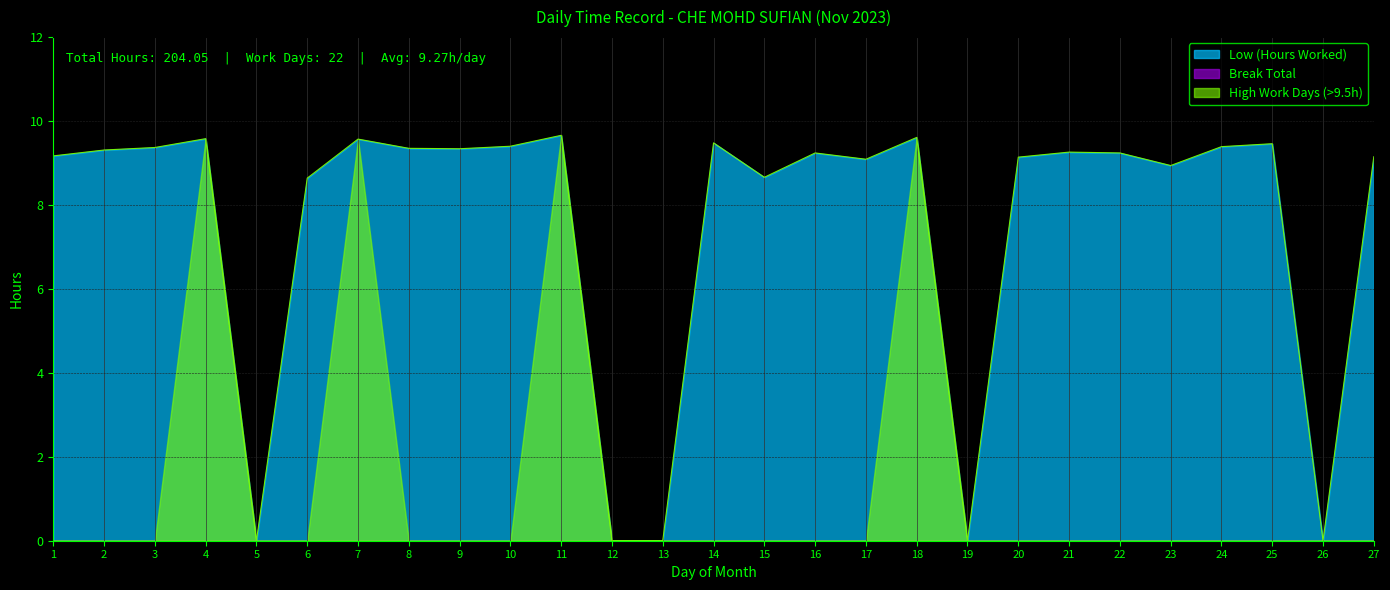

At which category does the chart reach its peak across all series?

11